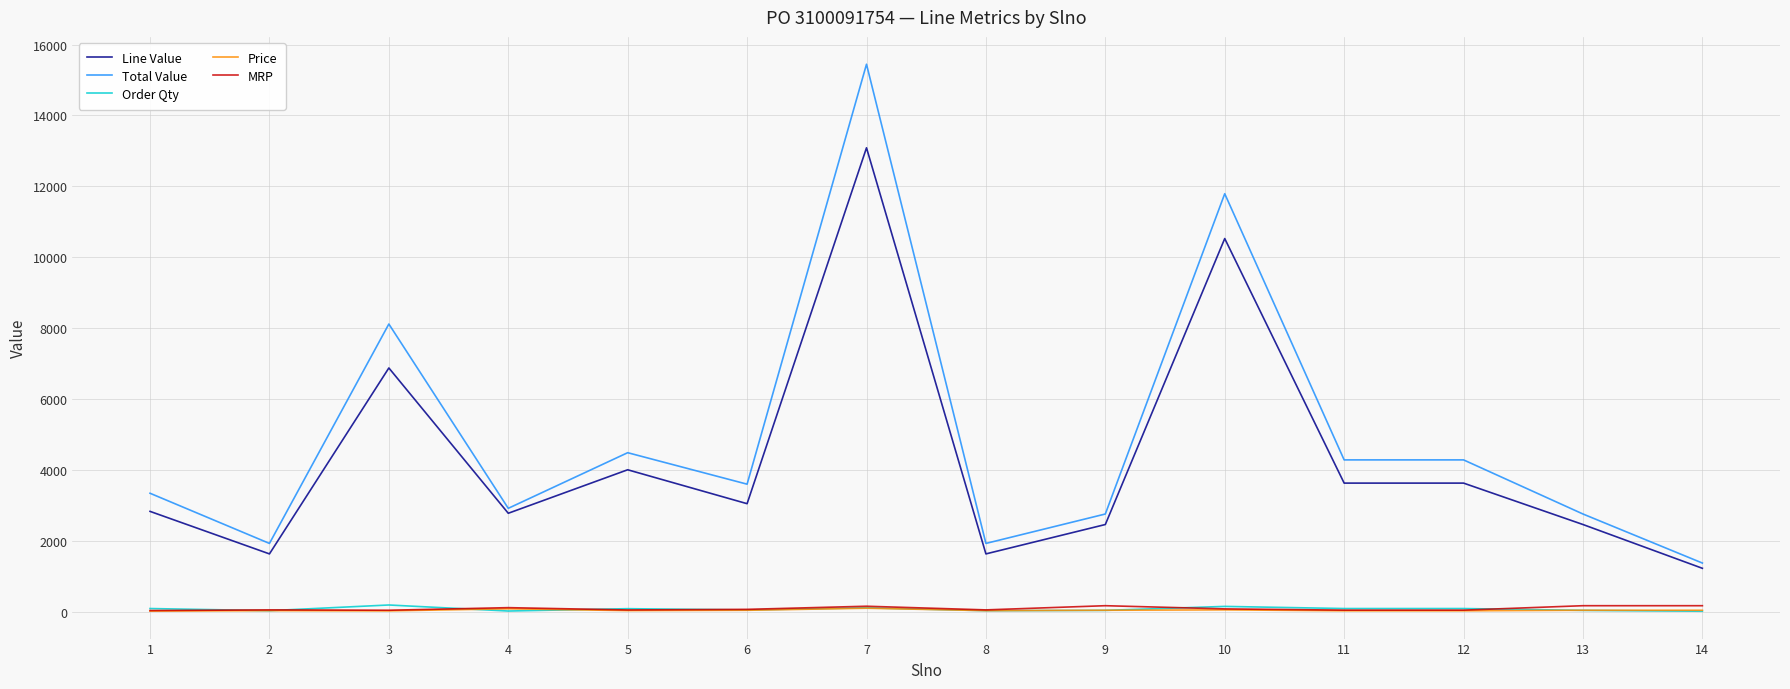

What is the difference between the highest and lowest values at 2?

1895.7